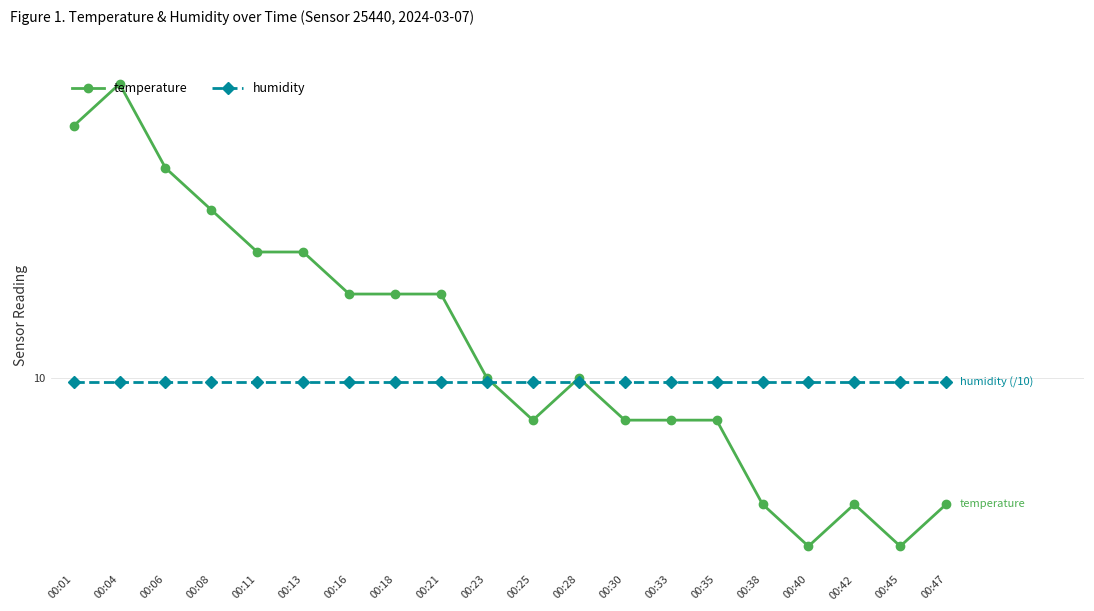

What are all the series names shown in the legend?

temperature, humidity